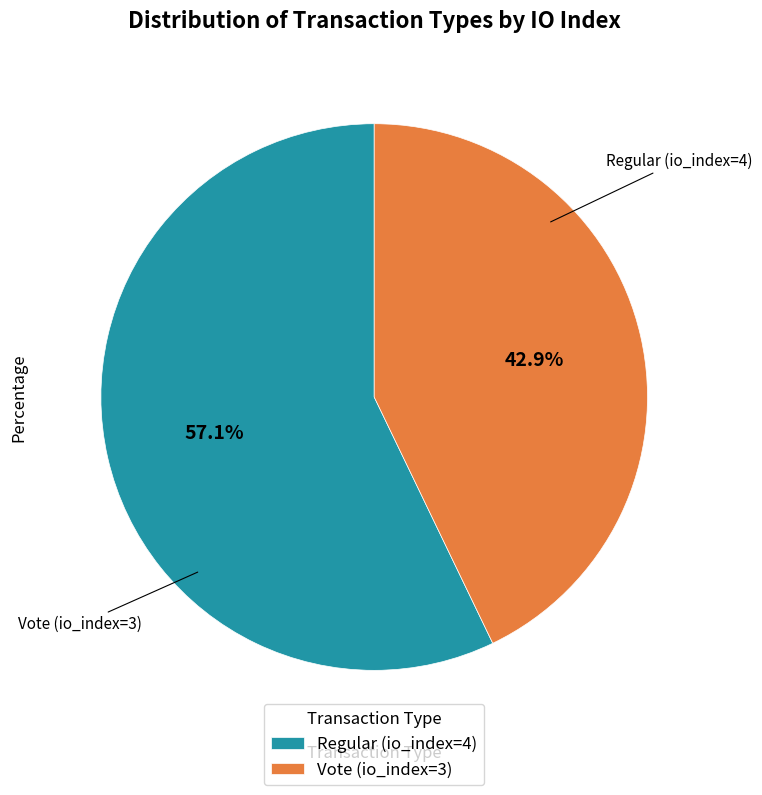

Between Vote (io_index=3) and Regular (io_index=4), which is larger?

Regular (io_index=4)